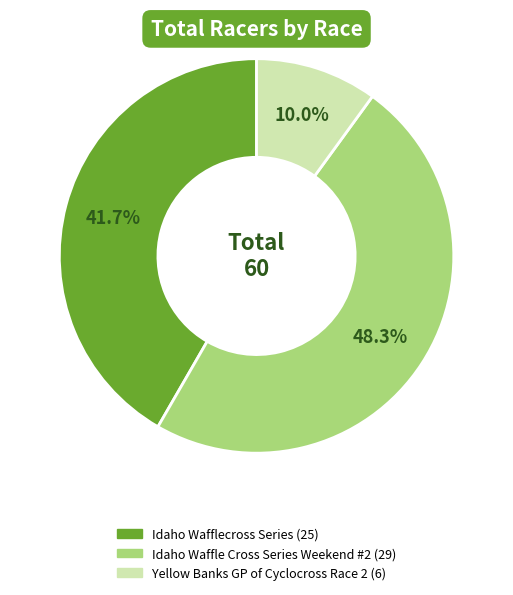

Rank the categories by value from highest to lowest.

Idaho Waffle Cross Series Weekend #2, Idaho Wafflecross Series, Yellow Banks GP of Cyclocross Race 2